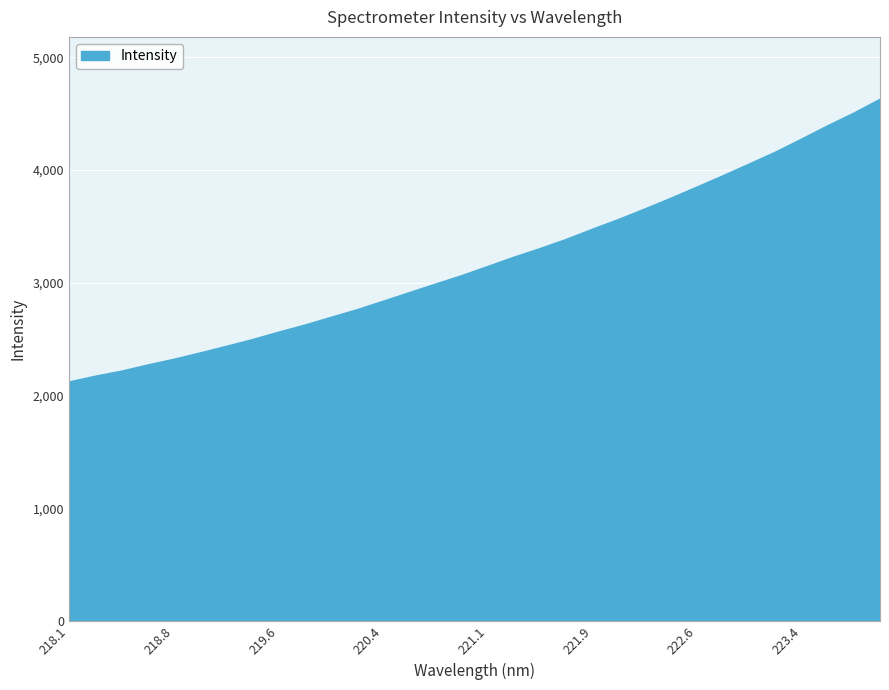

What is the minimum value shown in the chart?

2117.6